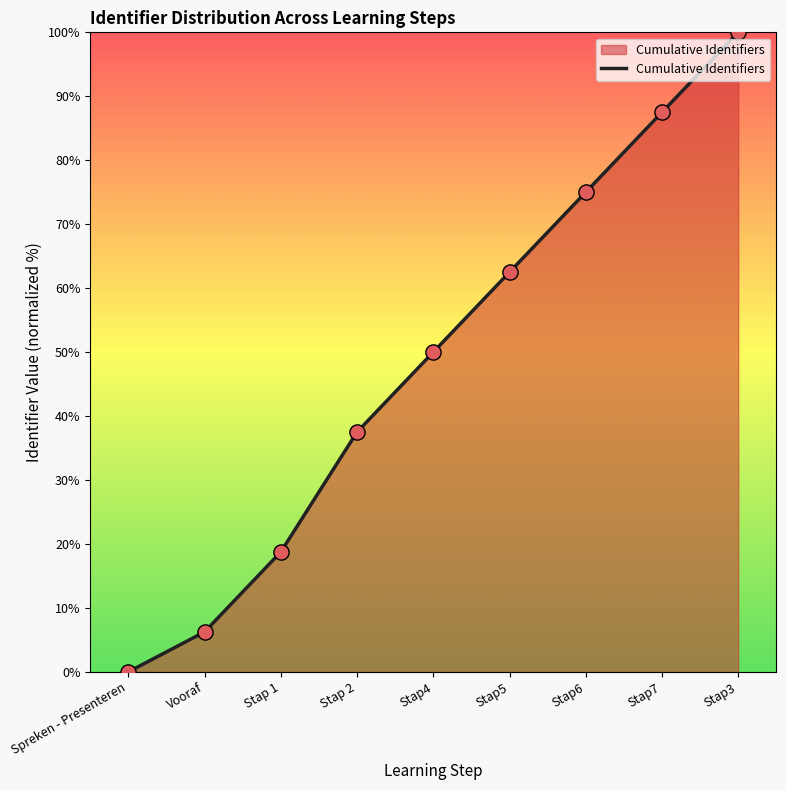

Approximately how many times larger is the value at Stap7 compared to Stap 2?

2.3